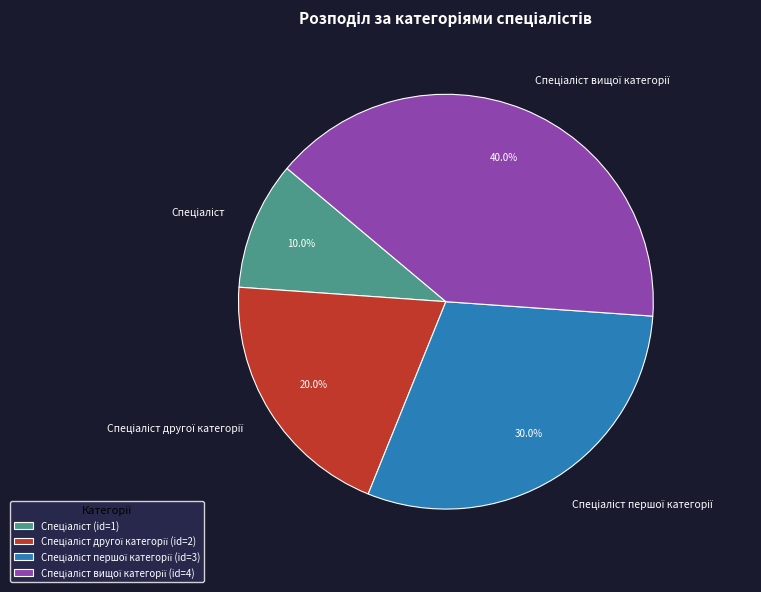

Is there a majority slice in this chart?

No